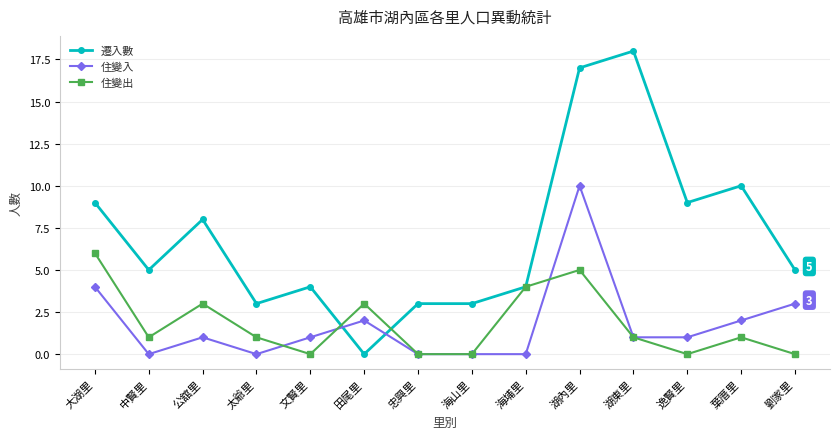

The 遷入數 series shows 9 at 逸賢里. True or false?

True